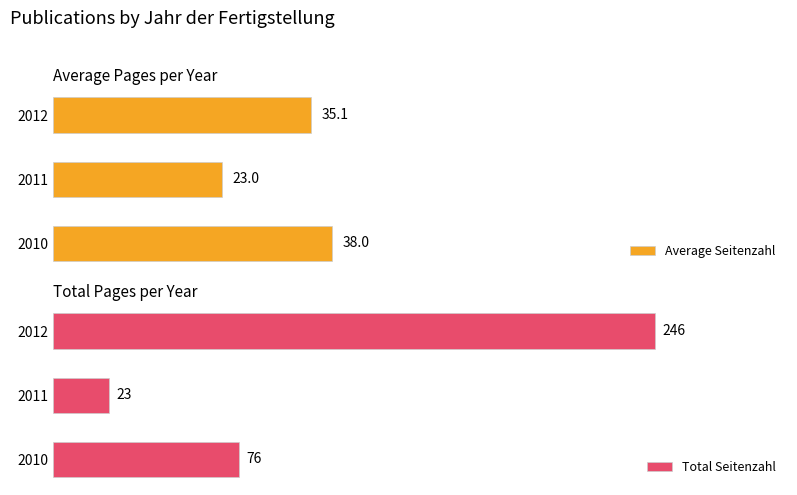

What is the value of the Total Seitenzahl bar at the 2nd from the left?

23.0